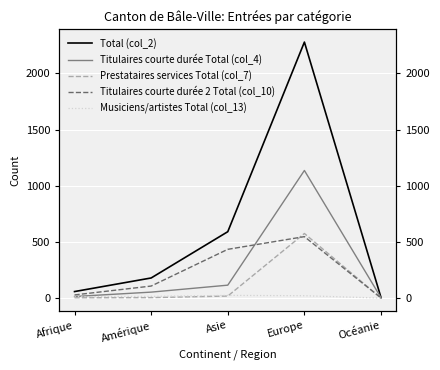

Rank the series at Asie from highest to lowest value.

Total (col_2), Titulaires courte durée 2 Total (col_10), Titulaires courte durée Total (col_4), Musiciens/artistes Total (col_13), Prestataires services Total (col_7)